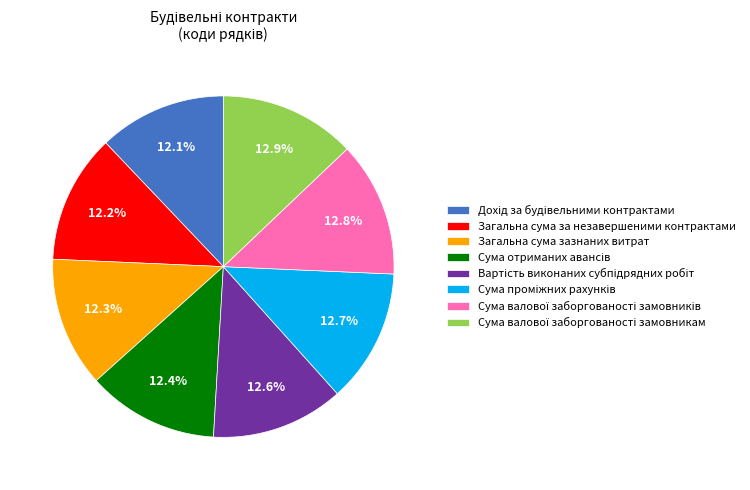

Do Загальна сума зазнаних витрат and Загальна сума за незавершеними контрактами together represent more than half of the pie?

No